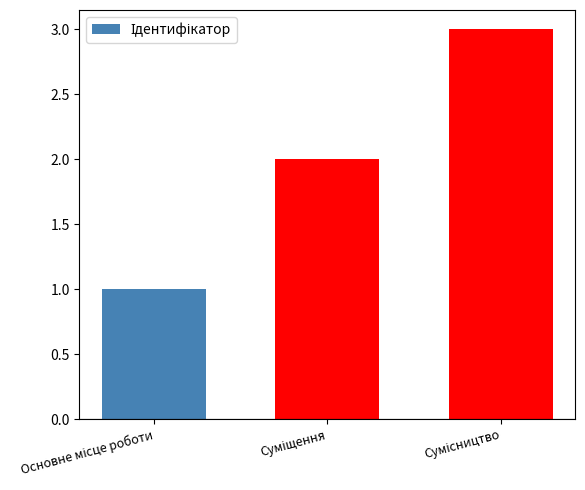

What is the greatest value displayed?

3